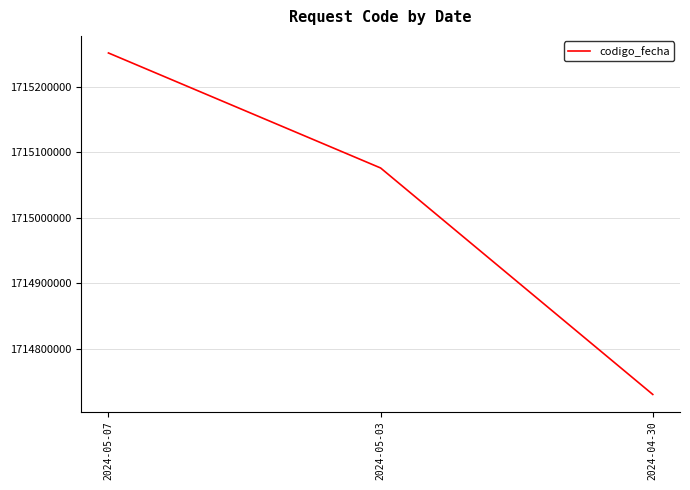

Rank the categories by value from highest to lowest.

2024-05-07, 2024-05-03, 2024-04-30